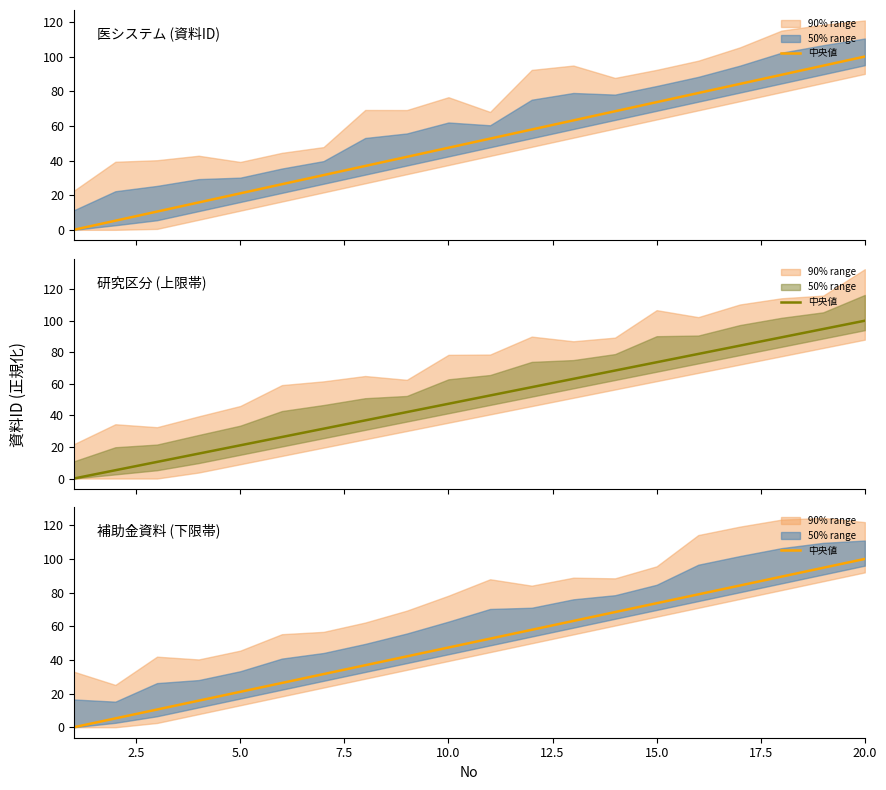

What is the value of the 3rd point from the left?

10.5